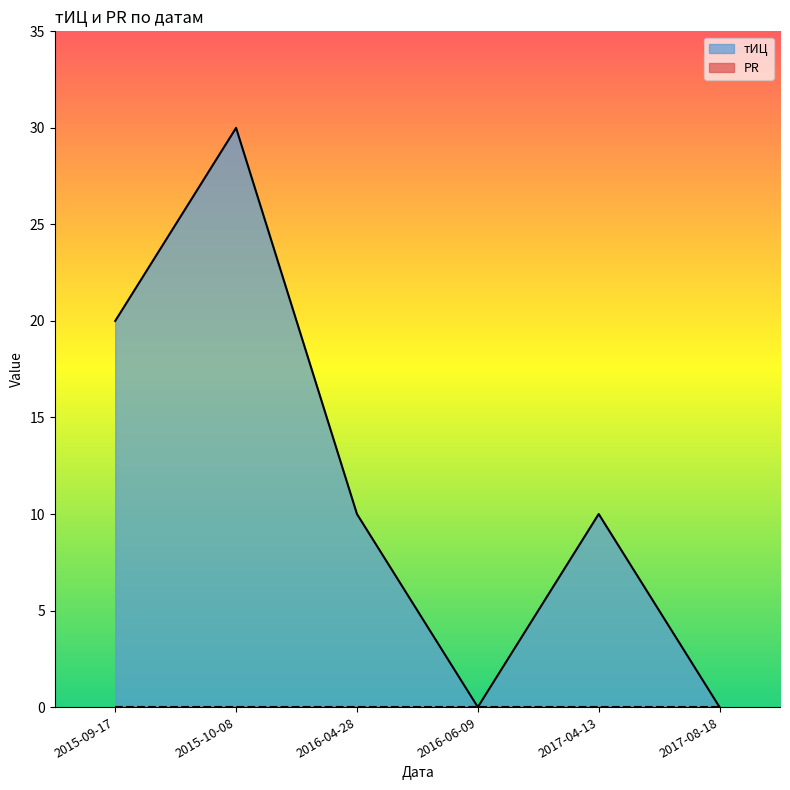

What is the average value?

12